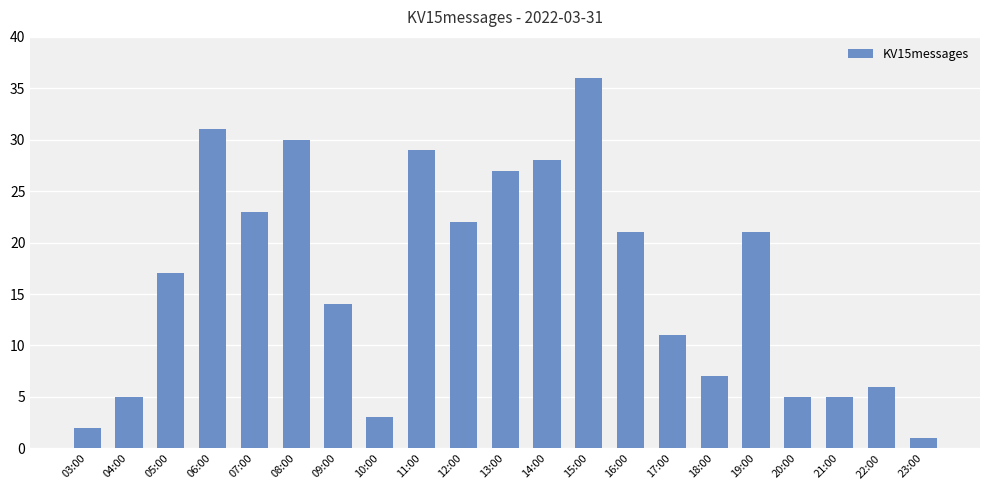

Reading left to right, list all the values displayed in this chart.

03:00=2	04:00=5	05:00=17	06:00=31	07:00=23	08:00=30	09:00=14	10:00=3	11:00=29	12:00=22	13:00=27	14:00=28	15:00=36	16:00=21	17:00=11	18:00=7	19:00=21	20:00=5	21:00=5	22:00=6	23:00=1